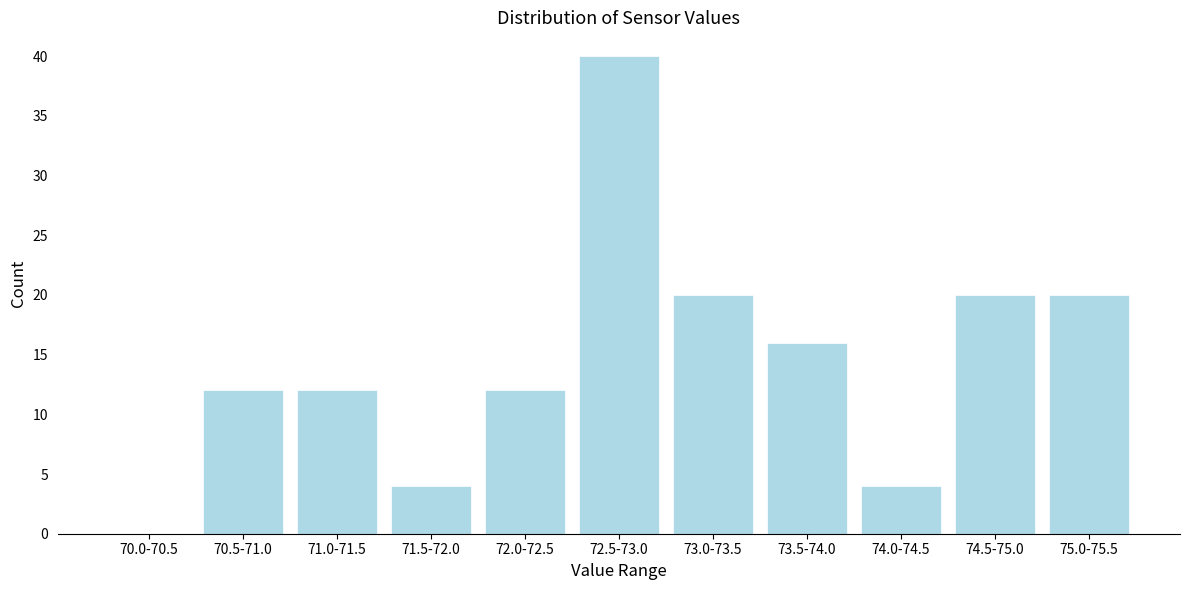

Reading right to left, what are all the values shown in this chart?

75.0-75.5=20	74.5-75.0=20	74.0-74.5=4	73.5-74.0=16	73.0-73.5=20	72.5-73.0=40	72.0-72.5=12	71.5-72.0=4	71.0-71.5=12	70.5-71.0=12	70.0-70.5=0